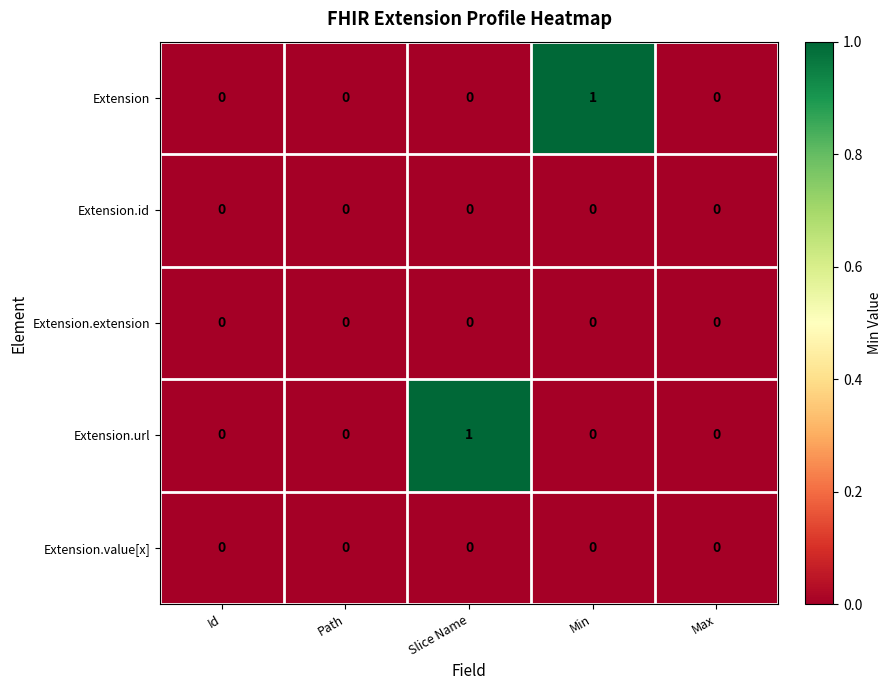

Is it true that Extension.url equals 2 at Slice Name?

False